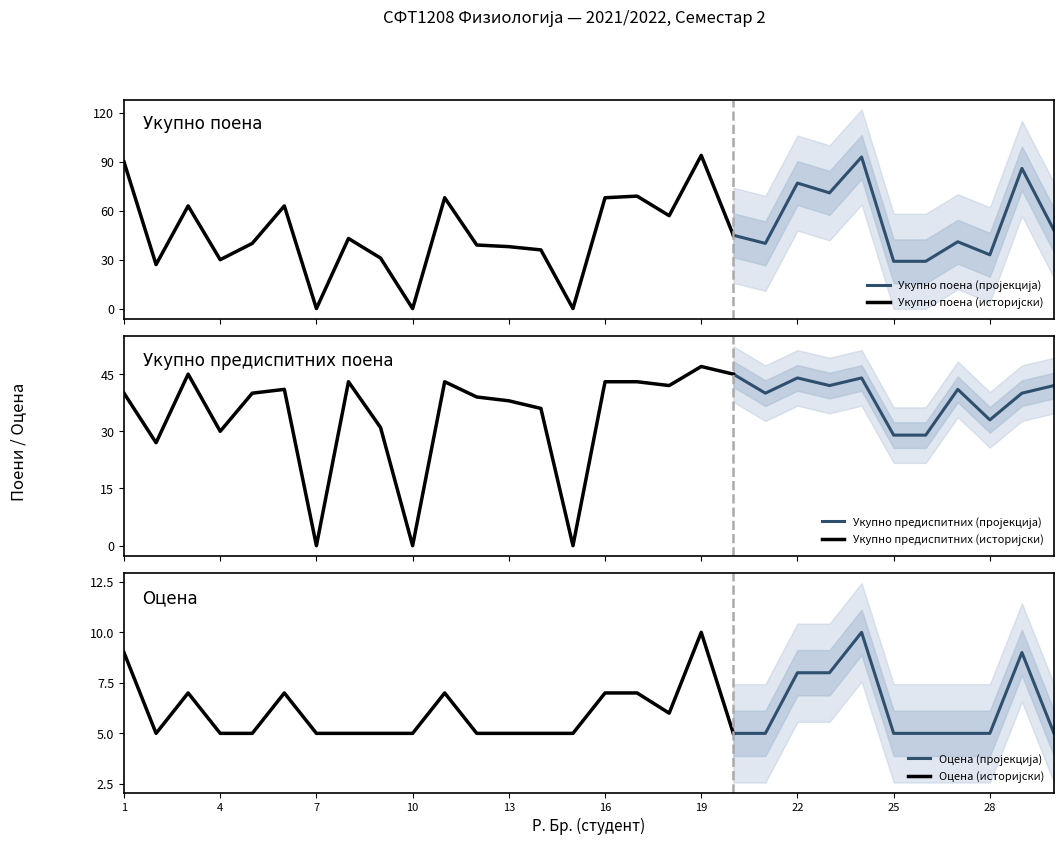

Reading left to right, list all the values displayed in this chart.

Укупно поена: 90	27	63	30	40	63	0	43	31	0	68	39	38	36	0	68	69	57	94	45	40	77	71	93	29	29	41	33	86	48
Укупно предиспитних: 40	27	45	30	40	41	0	43	31	0	43	39	38	36	0	43	43	42	47	45	40	44	42	44	29	29	41	33	40	42
Оцена: 9	5	7	5	5	7	5	5	5	5	7	5	5	5	5	7	7	6	10	5	5	8	8	10	5	5	5	5	9	5